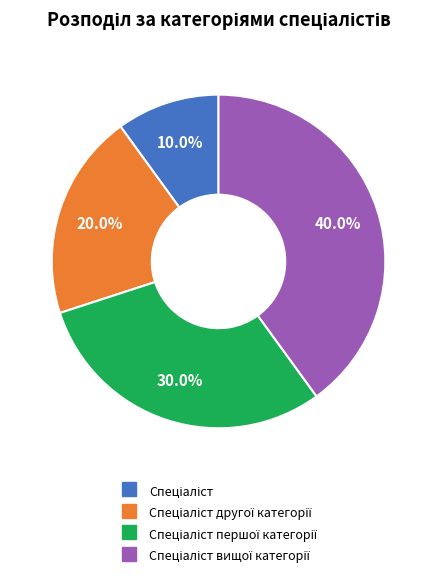

Is there a majority slice in this chart?

No